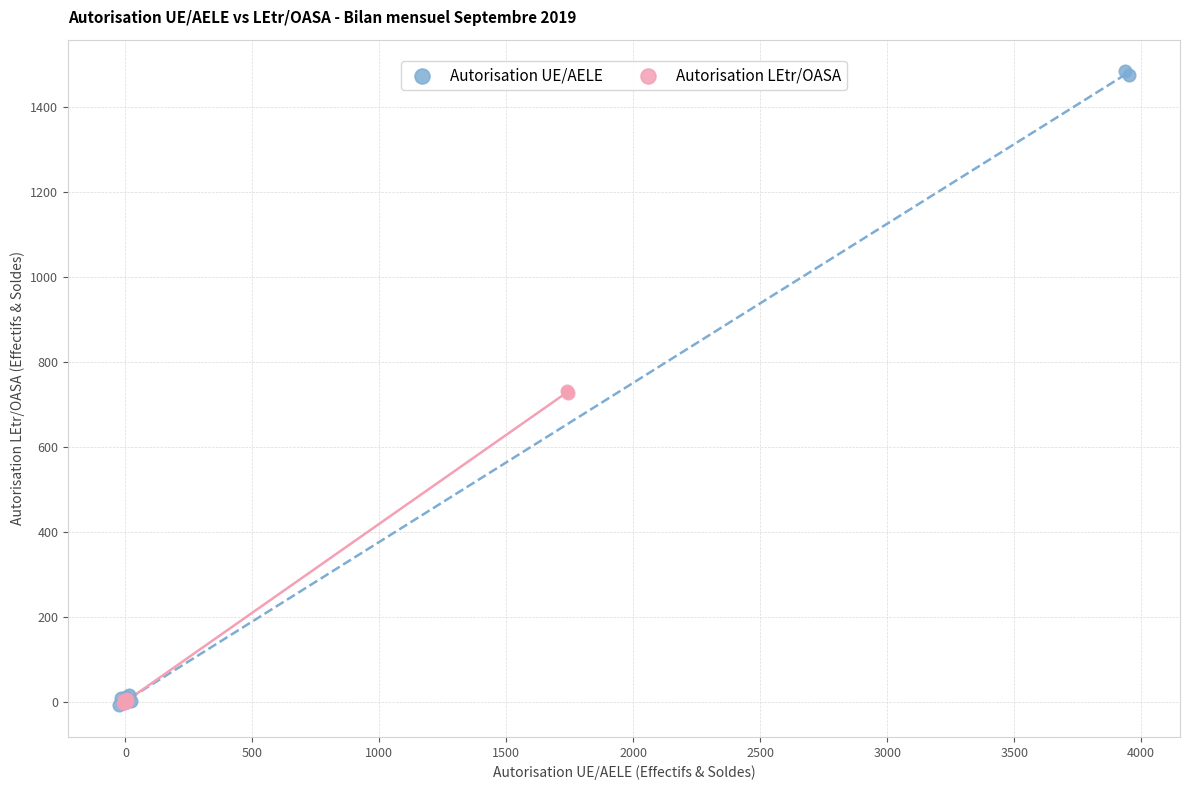

Which series reaches the maximum Y coordinate?

Autorisation UE/AELE